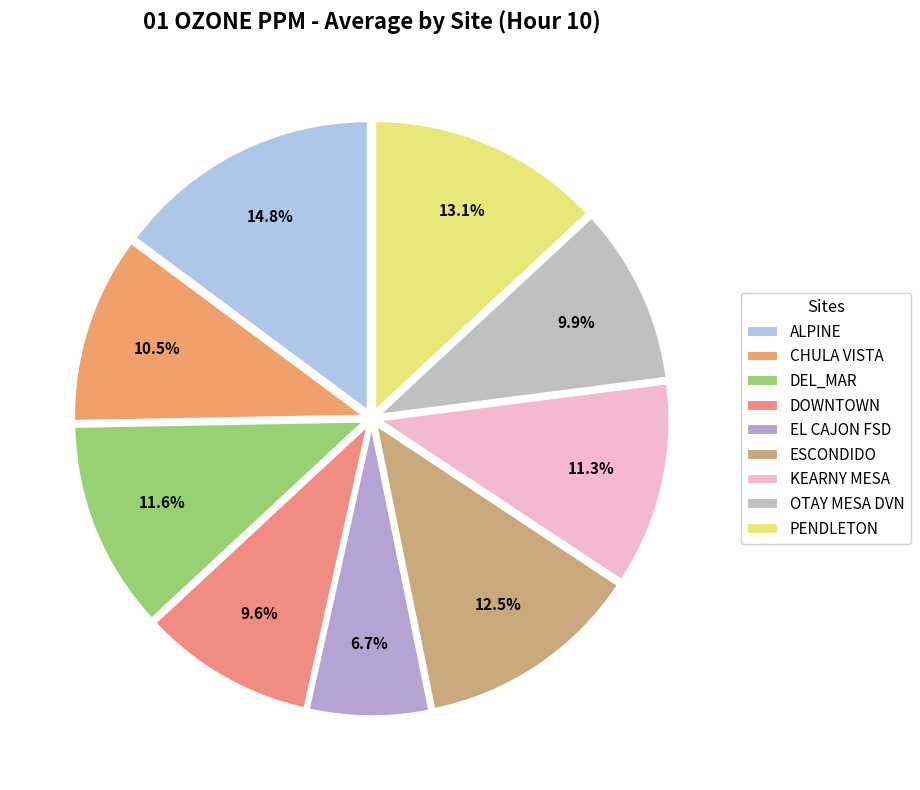

Between DEL_MAR and KEARNY MESA, which is larger?

DEL_MAR